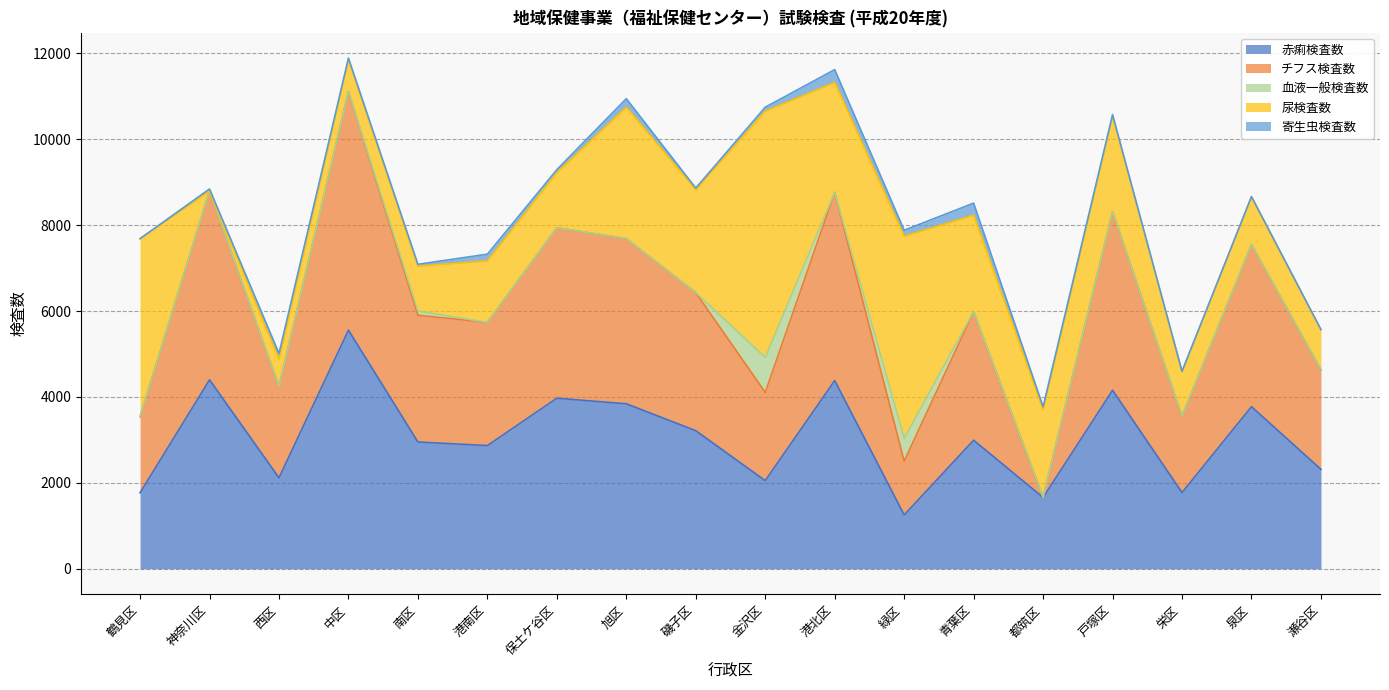

Reading left to right, extract all data points from this chart.

赤痢検査数: 1770	4398	2118	5554	2951	2868	3970	3841	3214	2052	4381	1253	2992	1661	4155	1774	3773	2315
チフス検査数: 1770	4398	2118	5554	2951	2868	3966	3841	3214	2054	4381	1253	2992	0	4155	1774	3773	2315
血液一般検査数: 0	0	0	0	97	0	0	0	0	812	0	530	0	0	0	0	0	0
尿検査数: 4140	0	635	744	1045	1429	1283	3062	2396	5732	2557	4705	2245	2041	2223	1037	1116	933
寄生虫検査数: 5	45	141	35	43	158	71	198	38	93	299	139	282	70	39	13	0	6